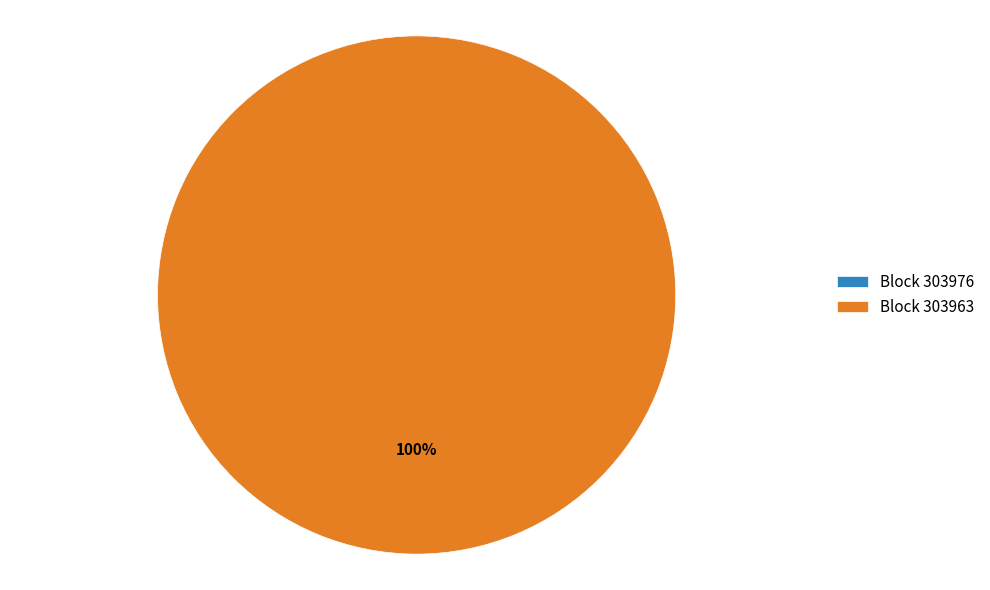

What percentage is the 303963 slice, to the nearest percent?

100%